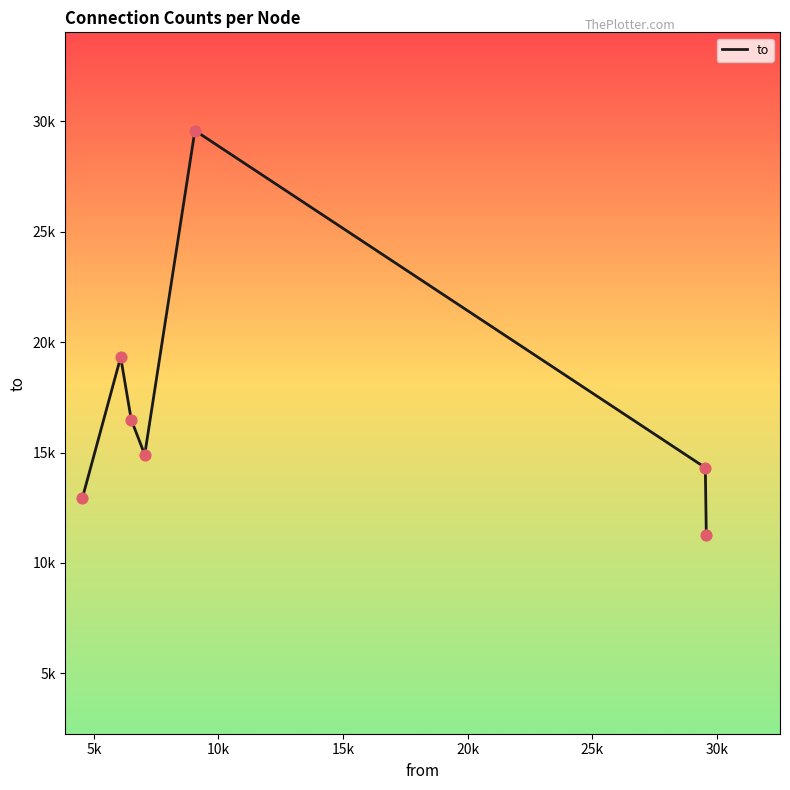

Is this an area chart (filled region under the line)?

No